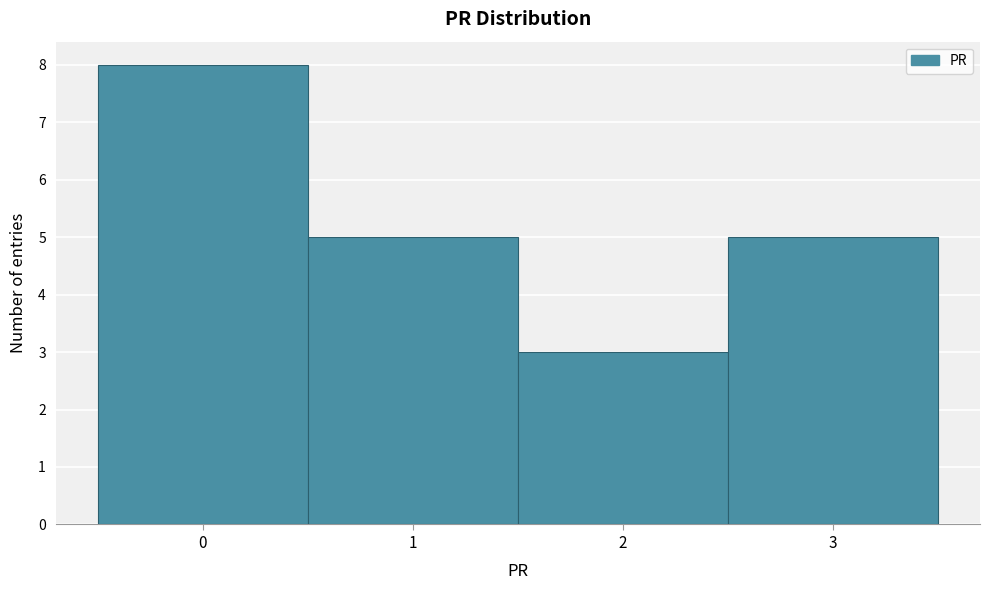

Reading left to right, list every bar in this chart as the range it spans on the x-axis followed by its height. The values are not printed on the chart, so give them approximately, as read against the axis.

-0.5 to 0.5: 8
0.5 to 1.5: 5
1.5 to 2.5: 3
2.5 to 3.5: 5